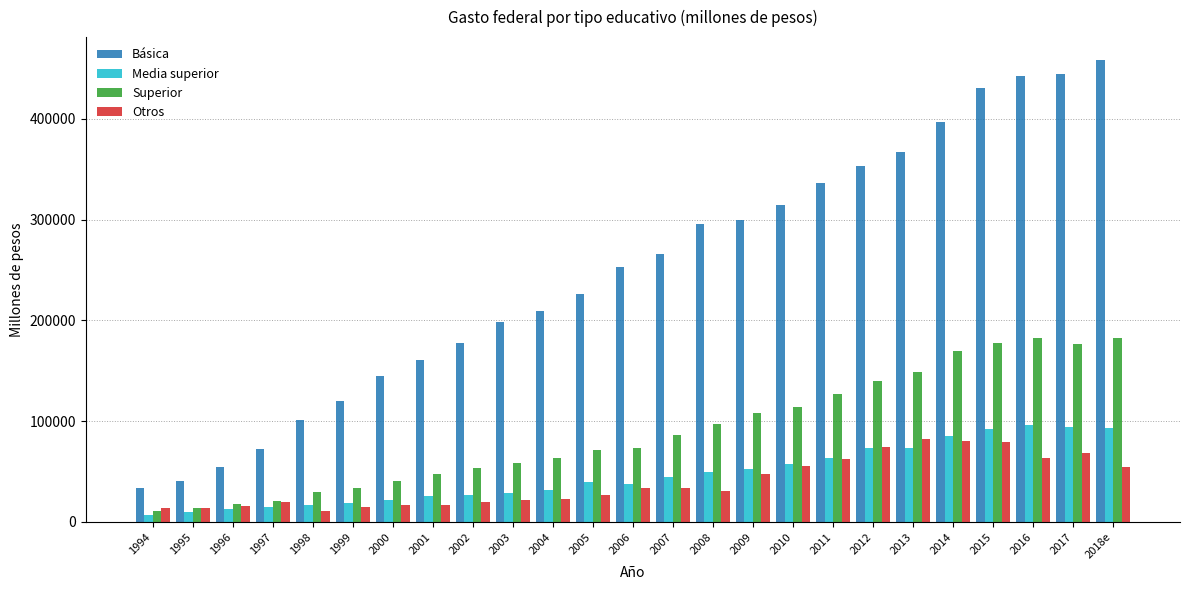

How many groups of bars are there?

25